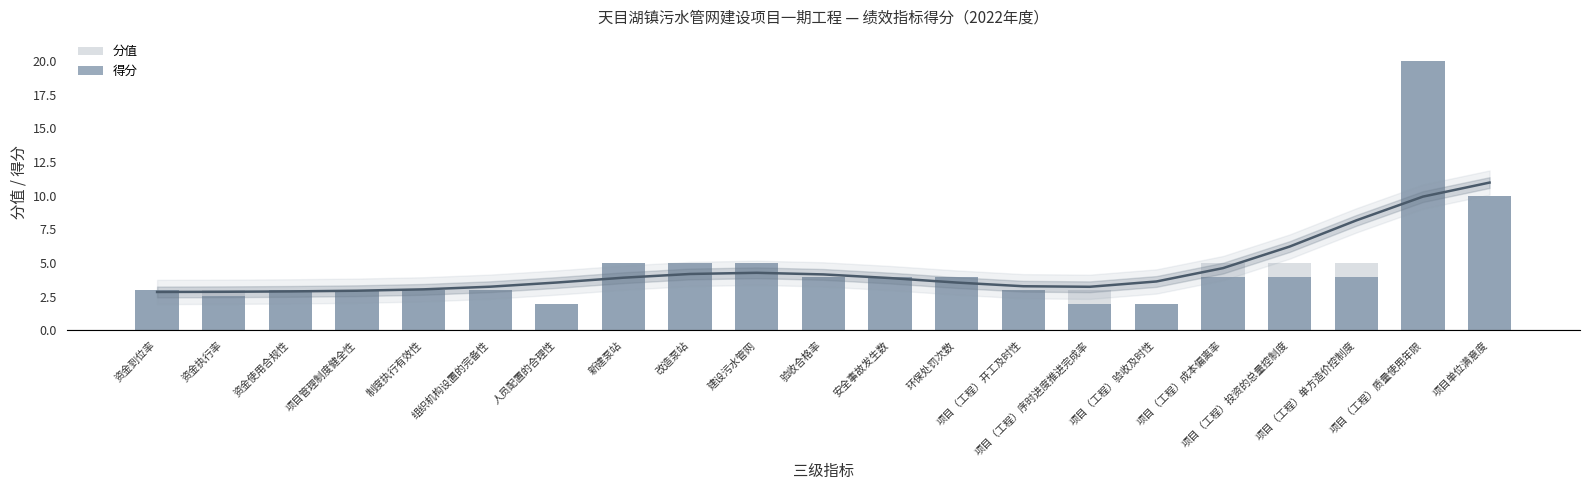

Rank the categories by 得分 value from lowest to highest.

人员配置的合理性, 项目（工程）序时进度推进完成率, 项目（工程）验收及时性, 资金执行率, 资金到位率, 资金使用合规性, 项目管理制度健全性, 制度执行有效性, 组织机构设置的完备性, 项目（工程）开工及时性, 验收合格率, 安全事故发生数, 环保处罚次数, 项目（工程）成本偏离率, 项目（工程）投资的总量控制度, 项目（工程）单方造价控制度, 新建泵站, 改造泵站, 建设污水管网, 项目单位满意度, 项目（工程）质量使用年限